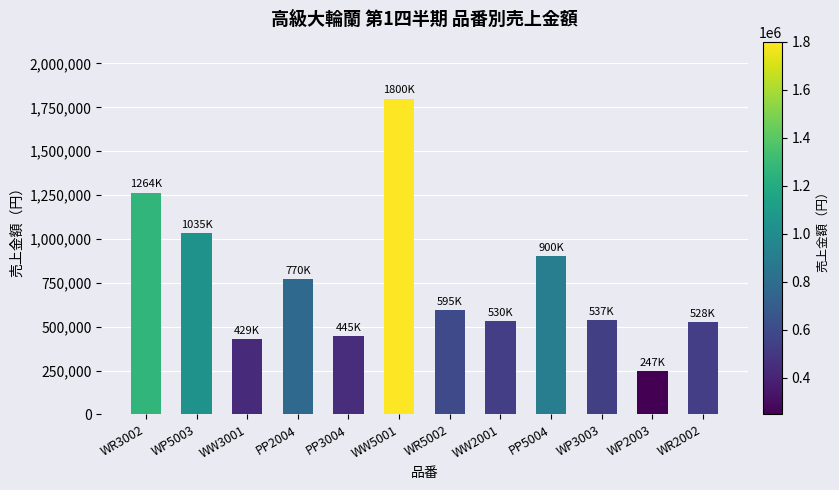

What is the label of the 5th bar from the left?

PP3004